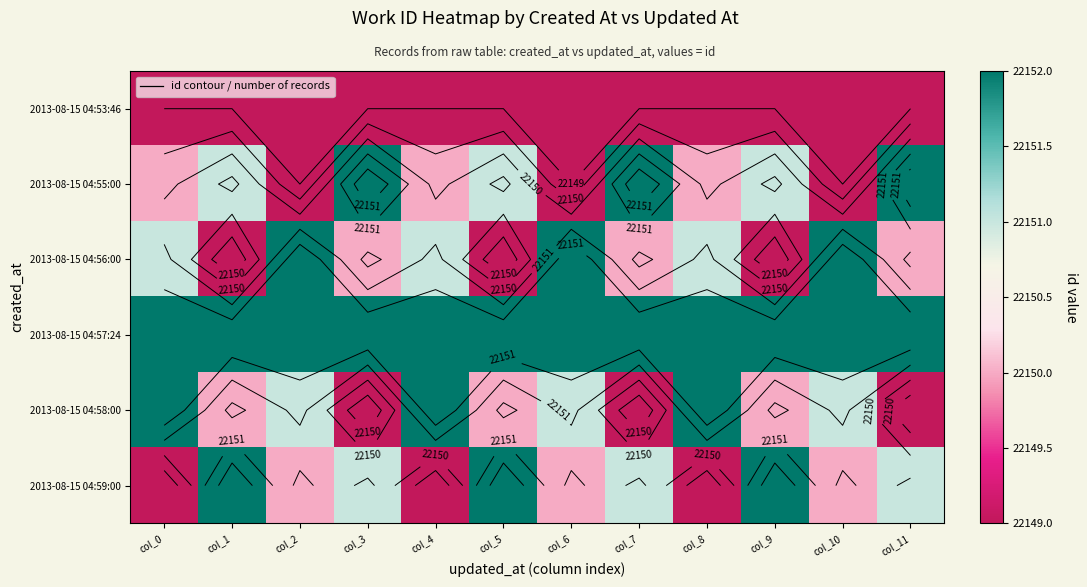

At how many categories does at least one series exceed 22150?

12